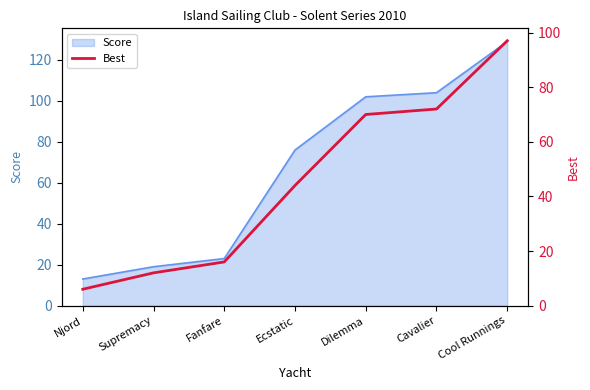

What position from the left is Njord?

1